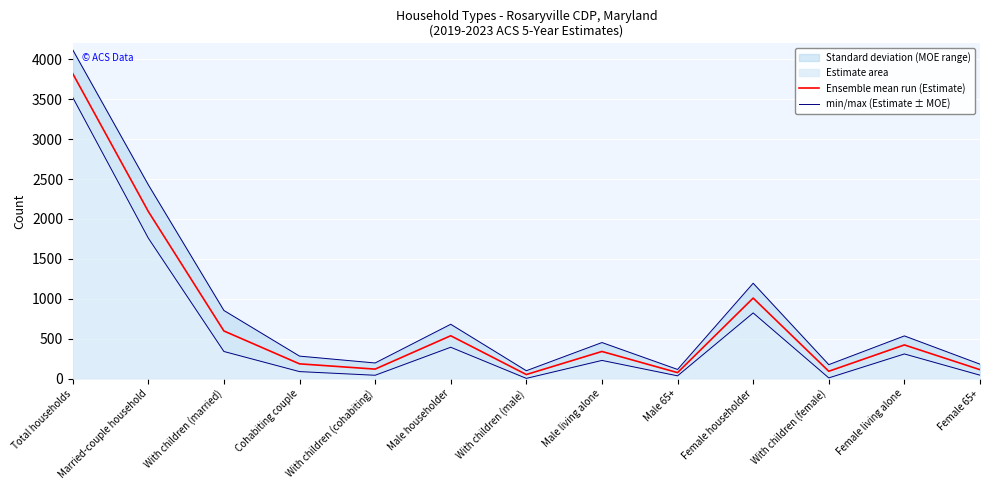

What is the sum of all Ensemble mean run (Estimate) values?

9444